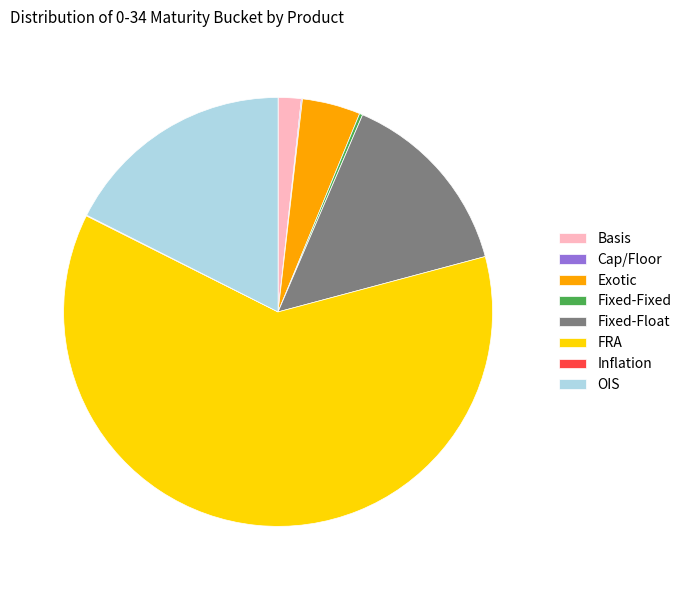

Combined, do Fixed-Float and FRA account for over 50%?

Yes